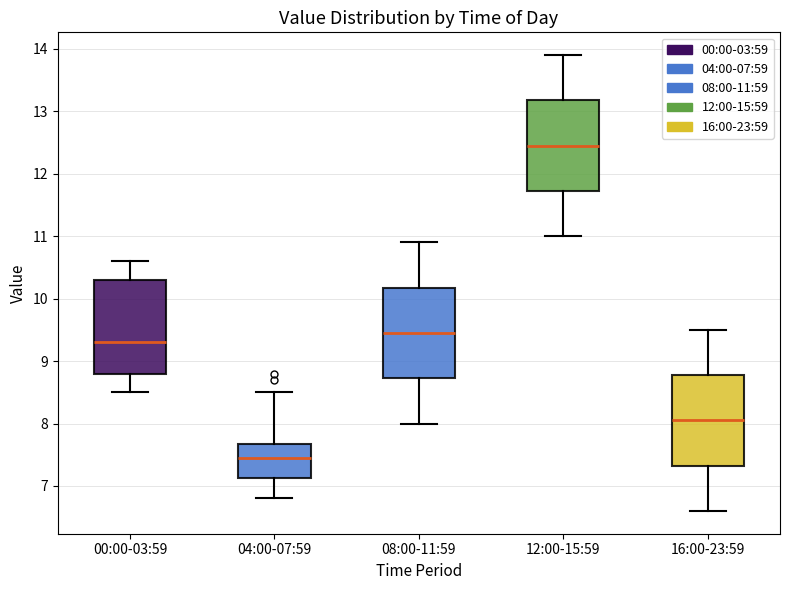

Which box has the lowest median line?

04:00-07:59